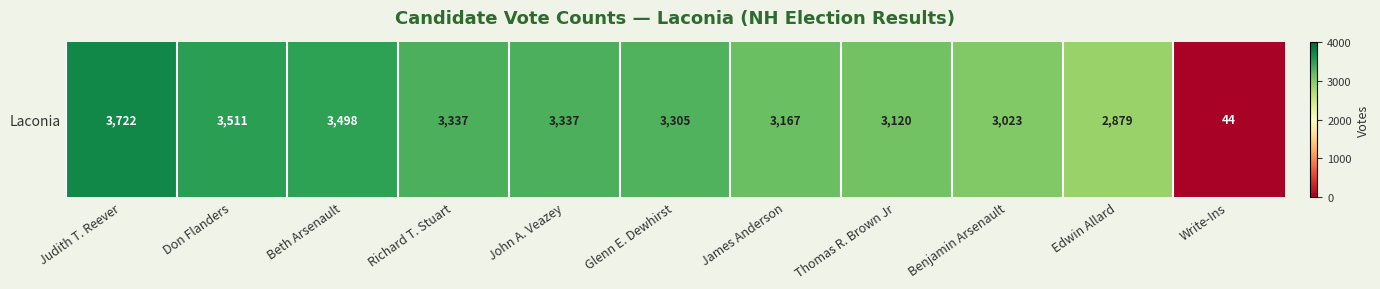

What is the average value?

2995